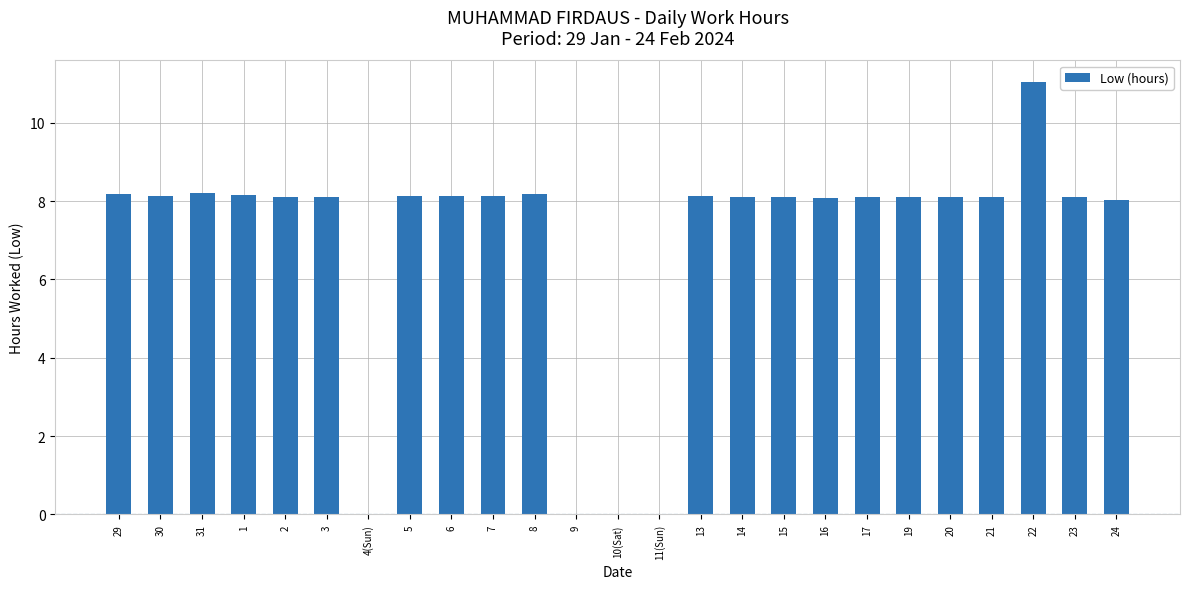

The chart shows a value of -5.3 at 10(Sat). True or false?

False